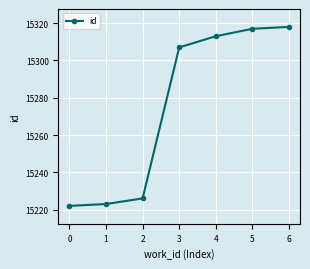

At which category does the chart reach its peak across all series?

6